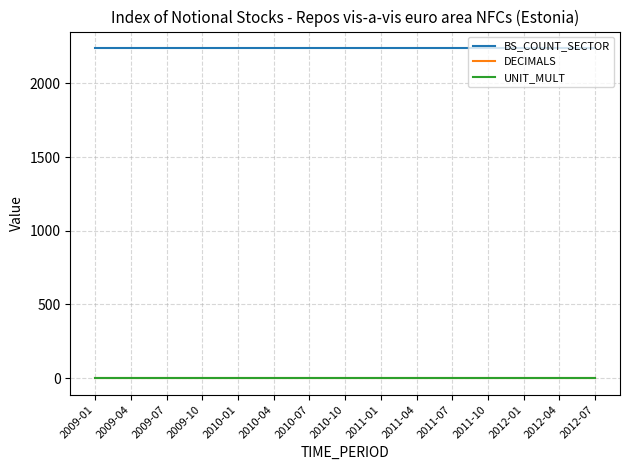

Is the value of DECIMALS at 2010-07 greater than the value of BS_COUNT_SECTOR at 2012-04?

No